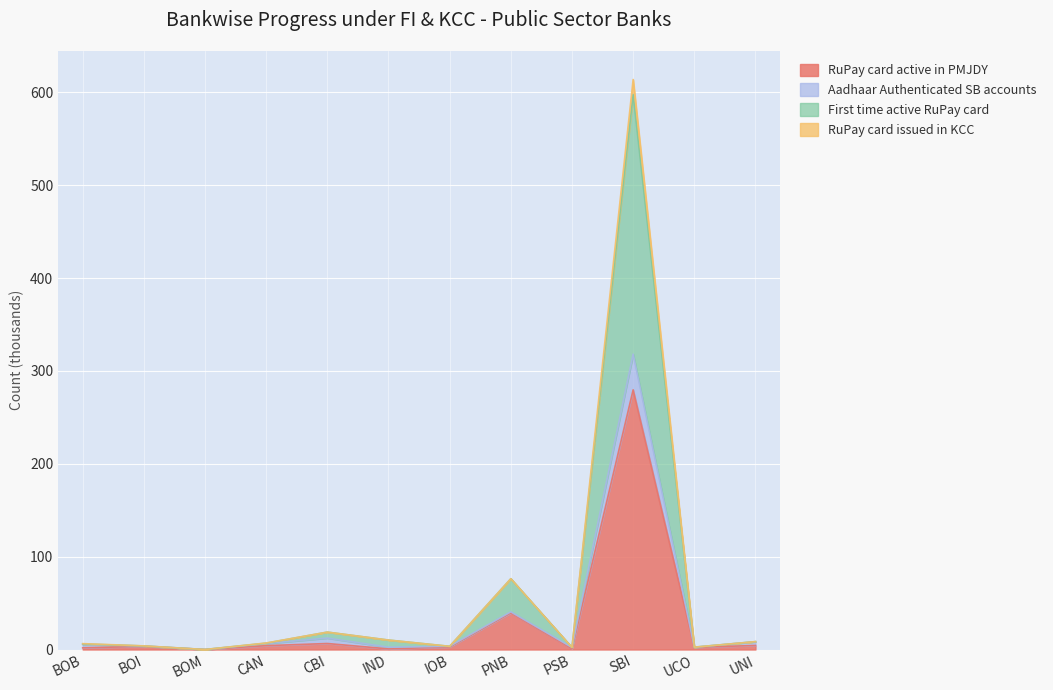

What is the highest value of the RuPay card active in PMJDY series?

279.7